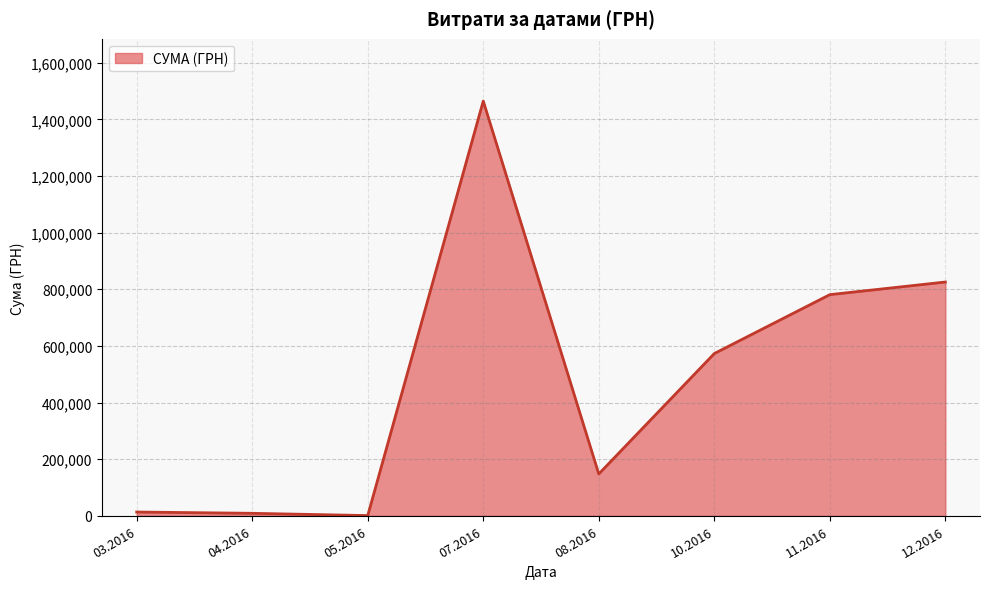

Is it true that the value at 11.2016 is 780921.1?

True